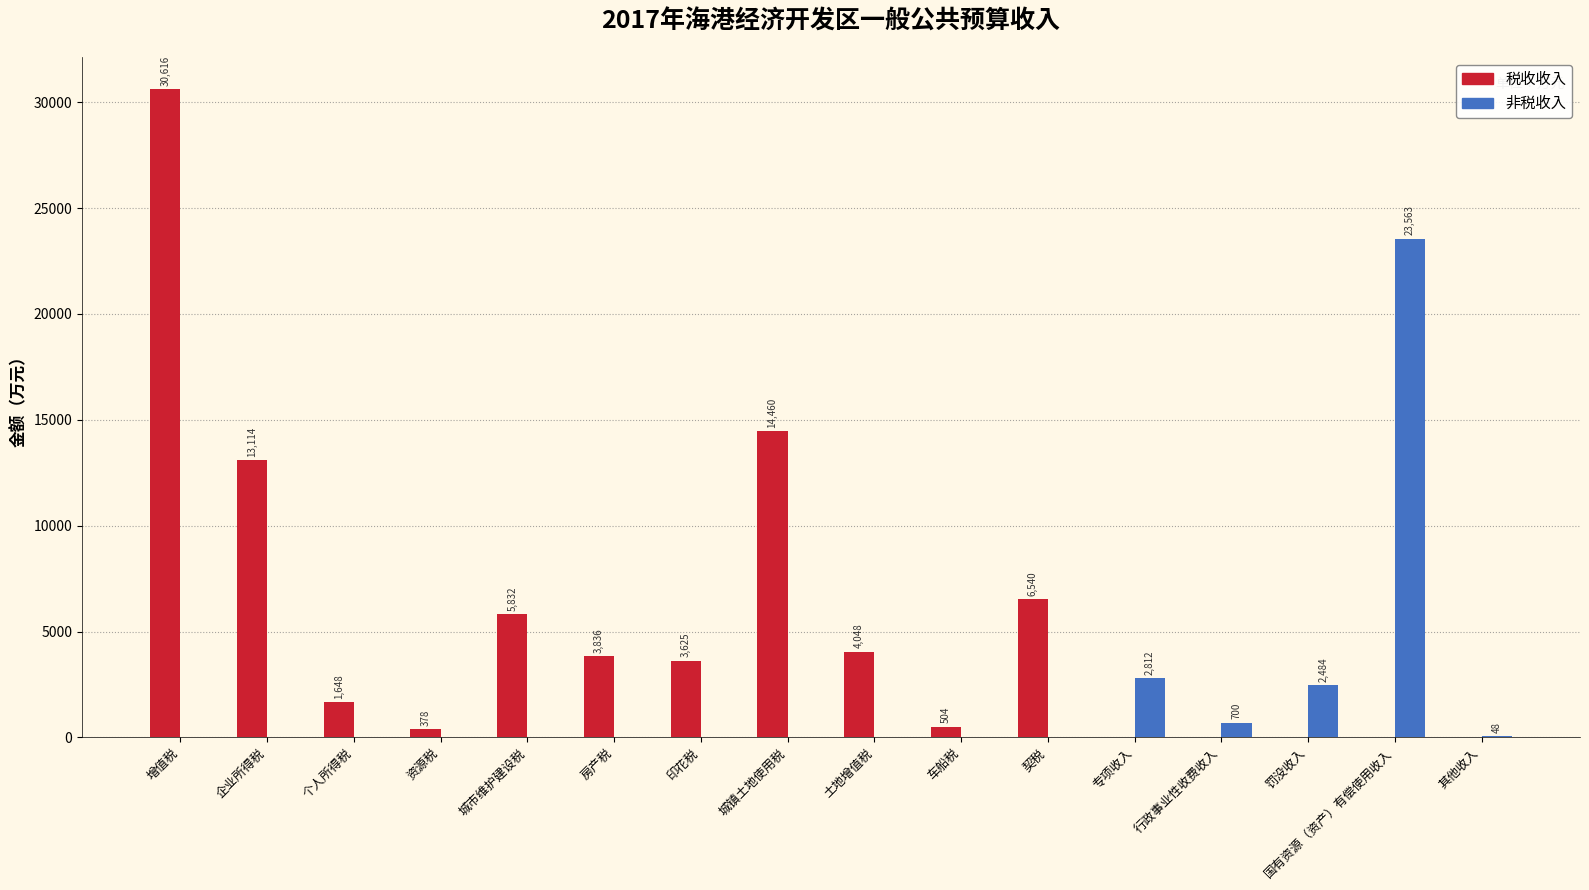

True or false: 非税收入 has a value of 0 at 城市维护建设税.

True